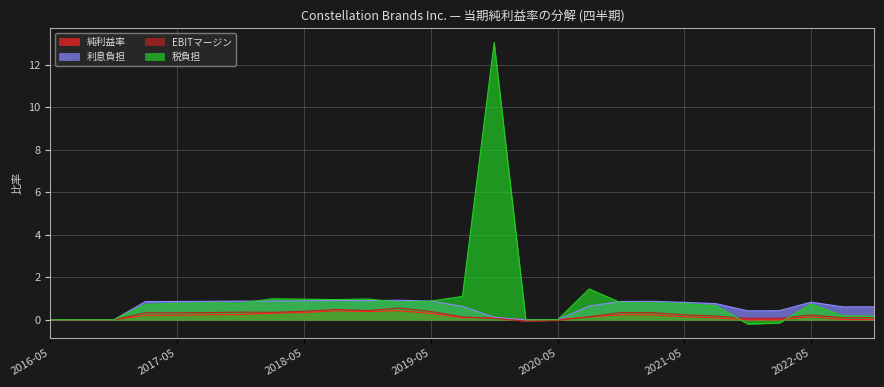

Which category has the lowest value across all series?

2021-11